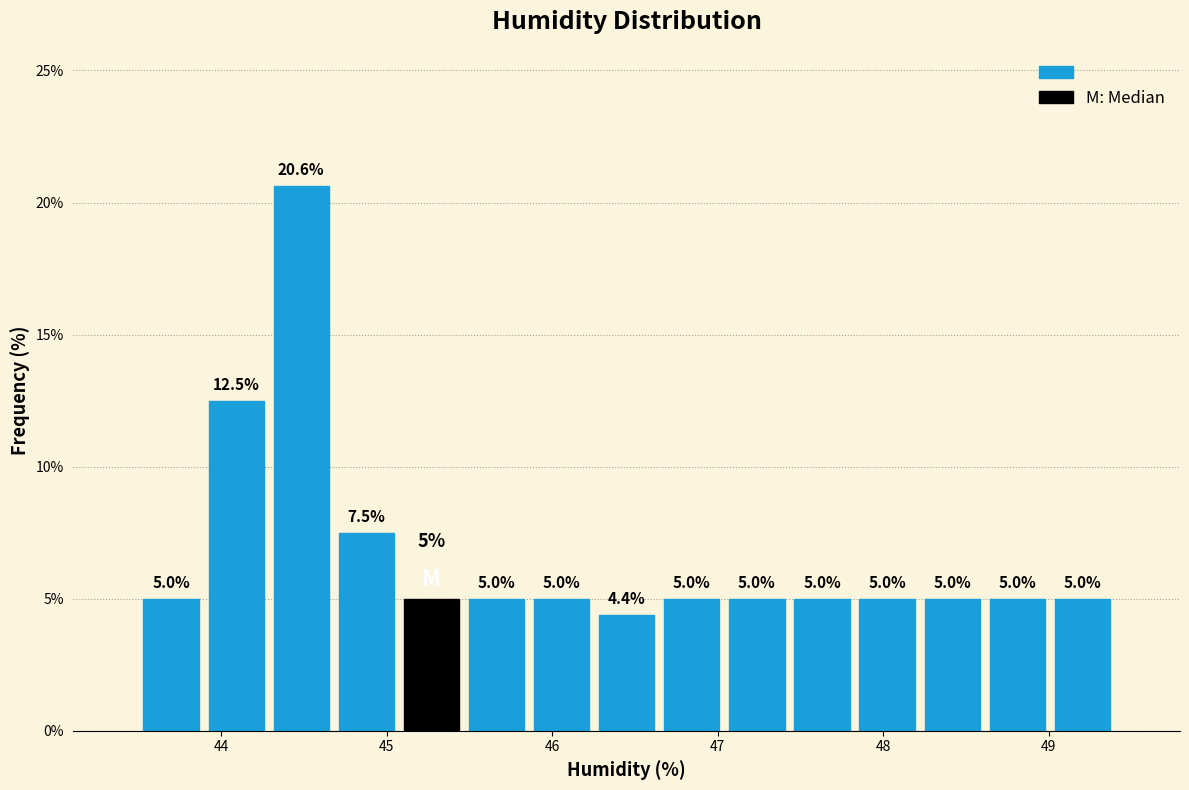

Read against the x-axis, roughly where is the centre of the tallest bar?

44.5